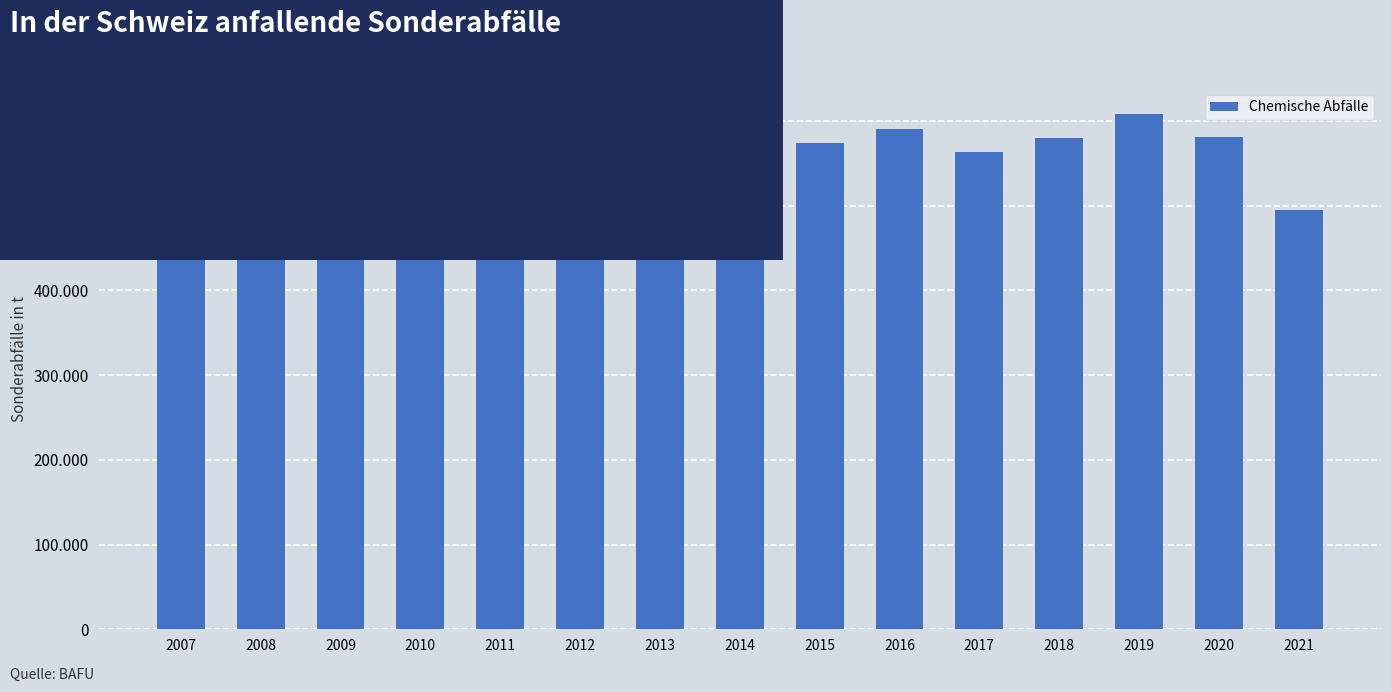

What is the smallest value displayed?

475100